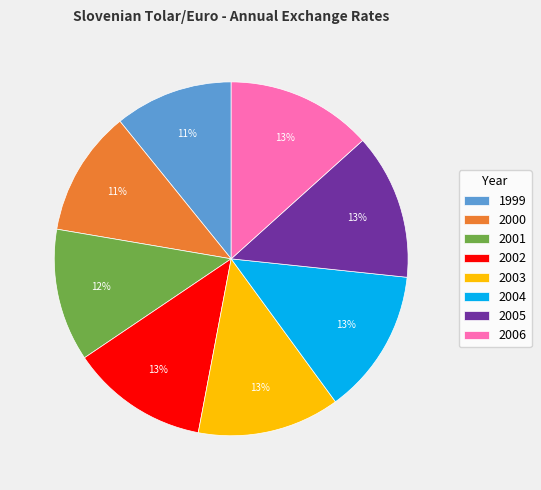

What is the smallest slice in the pie chart?

1999